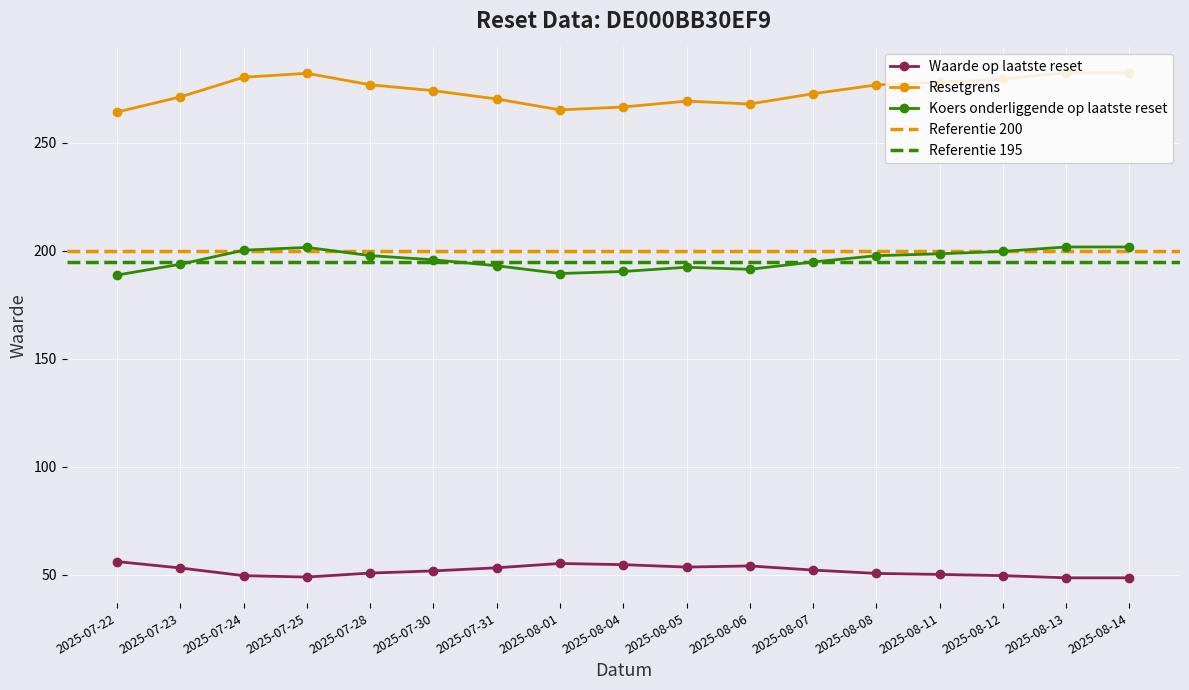

At which label does Resetgrens reach its peak?

2025-08-13